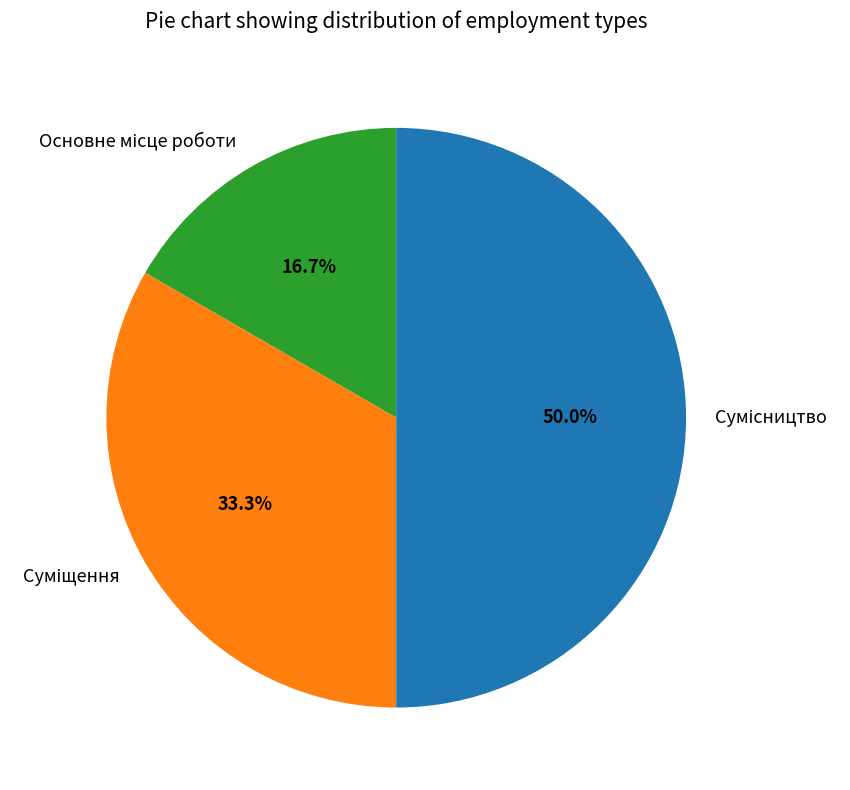

Does Основне місце роботи represent more than half of the total?

No